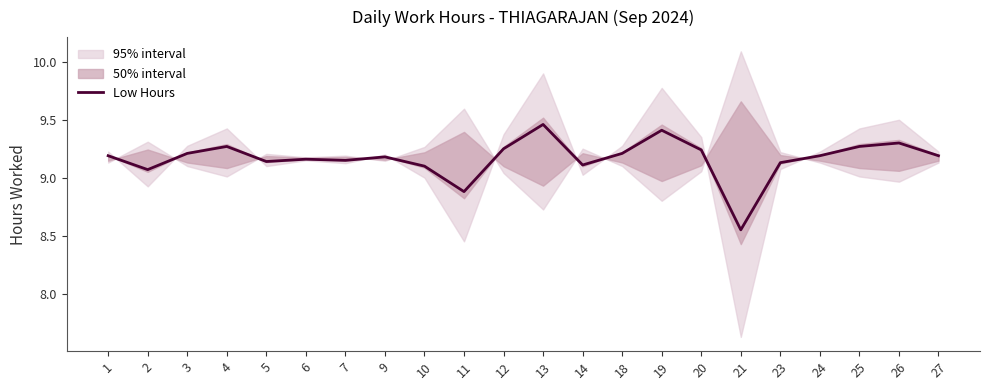

What is the difference between the second highest and second lowest values?

0.5